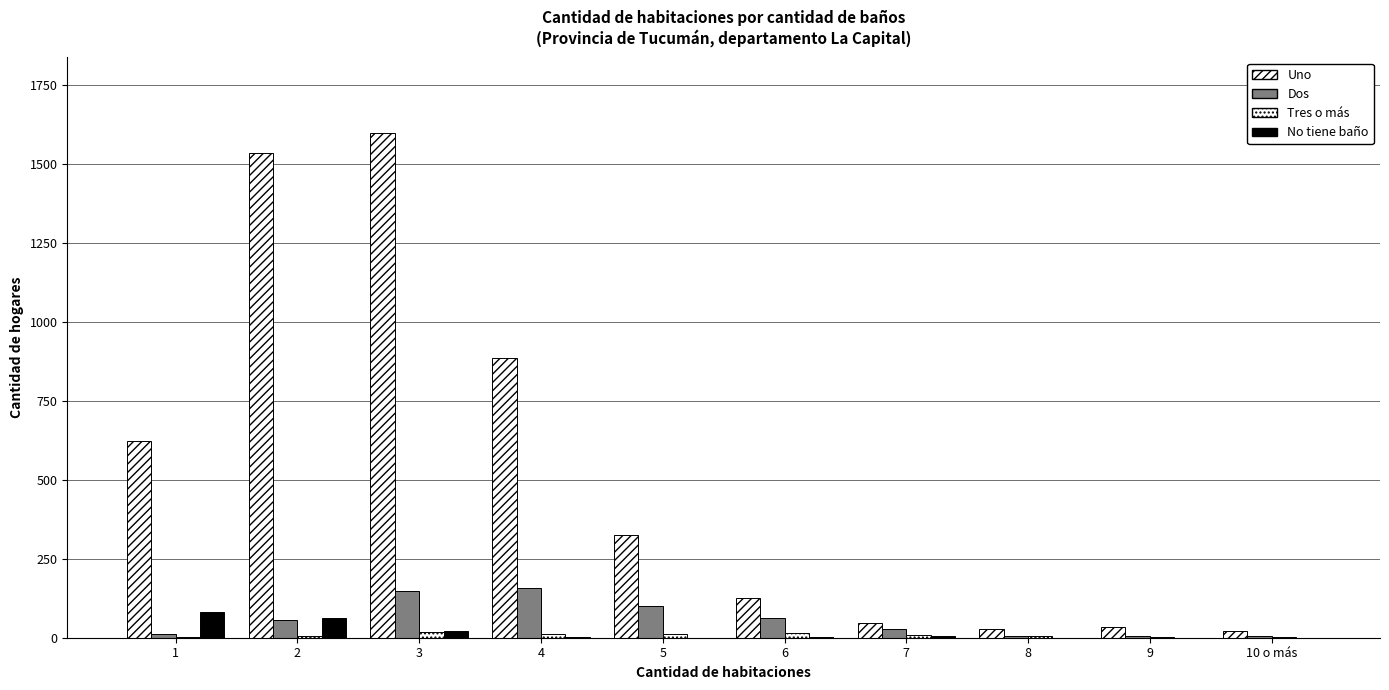

How many distinct data groups are displayed?

4